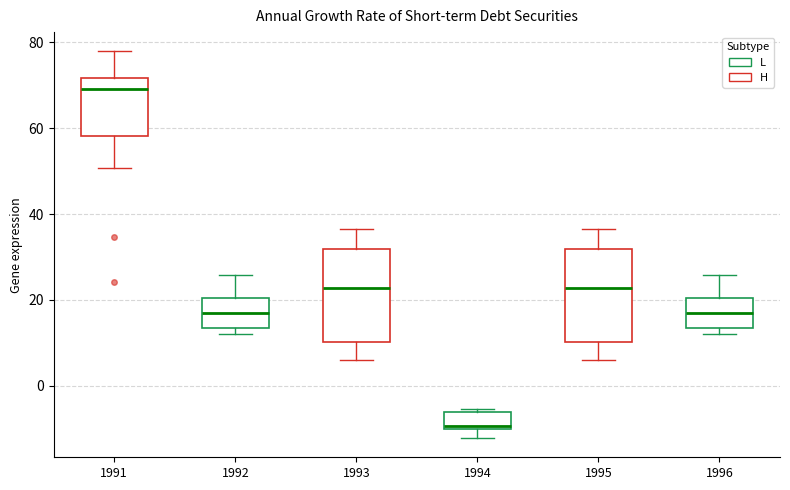

Reading left to right, read every box against the y-axis: the position of its median line, the range the box covers, and the ends of its whiskers. The values are not printed on the chart, so give them approximately, as read against the axis.

1991: median 70, box 58 to 72, whiskers 50 to 78
1992: median 18, box 14 to 20, whiskers 12 to 26
1993: median 22, box 10 to 32, whiskers 6 to 36
1994: median -10 (just above the box's lower edge), box -10 to -6, whiskers -12 to -6 (just above the box's upper edge)
1995: median 22, box 10 to 32, whiskers 6 to 36
1996: median 18, box 14 to 20, whiskers 12 to 26